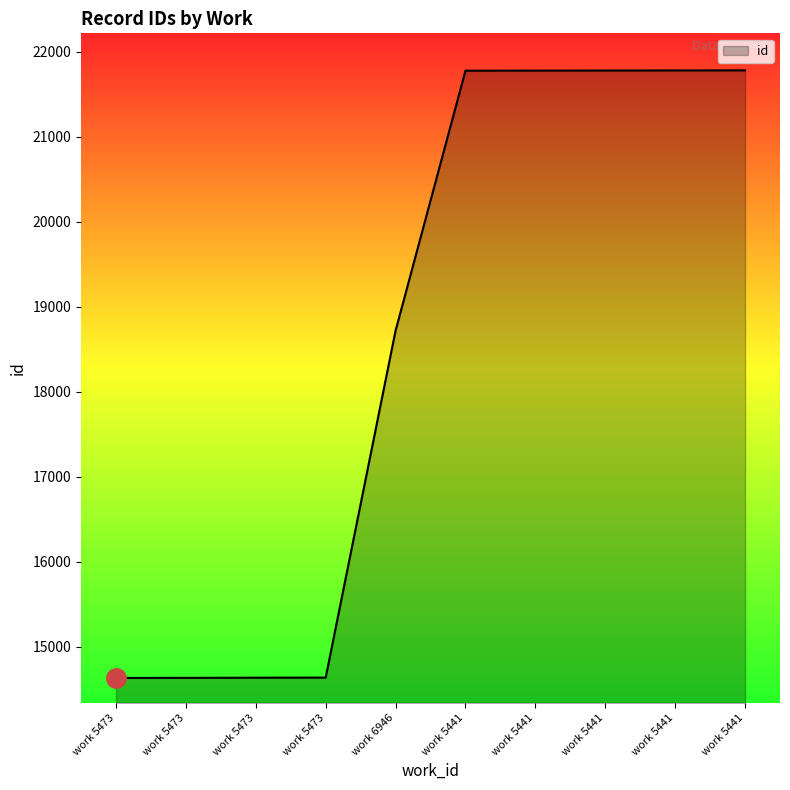

How many lines are shown in the chart?

1